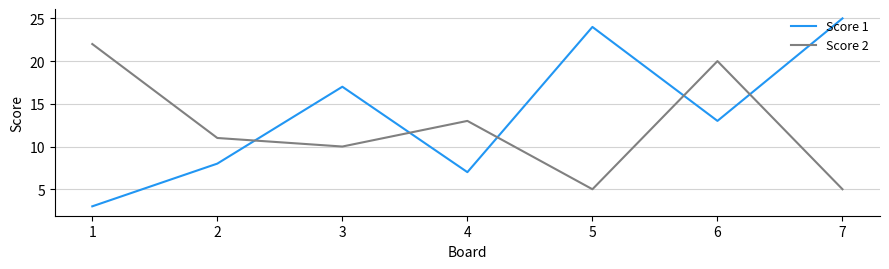

In Score 1, how many points are lower than both neighbors (excluding endpoints)?

2